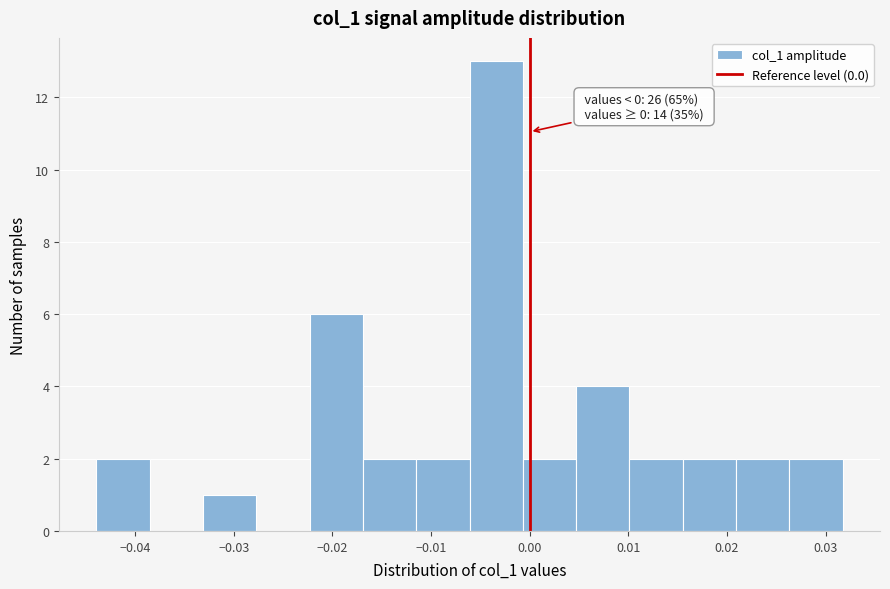

Which range on the x-axis has the tallest bar?

-0.006 to -0.001